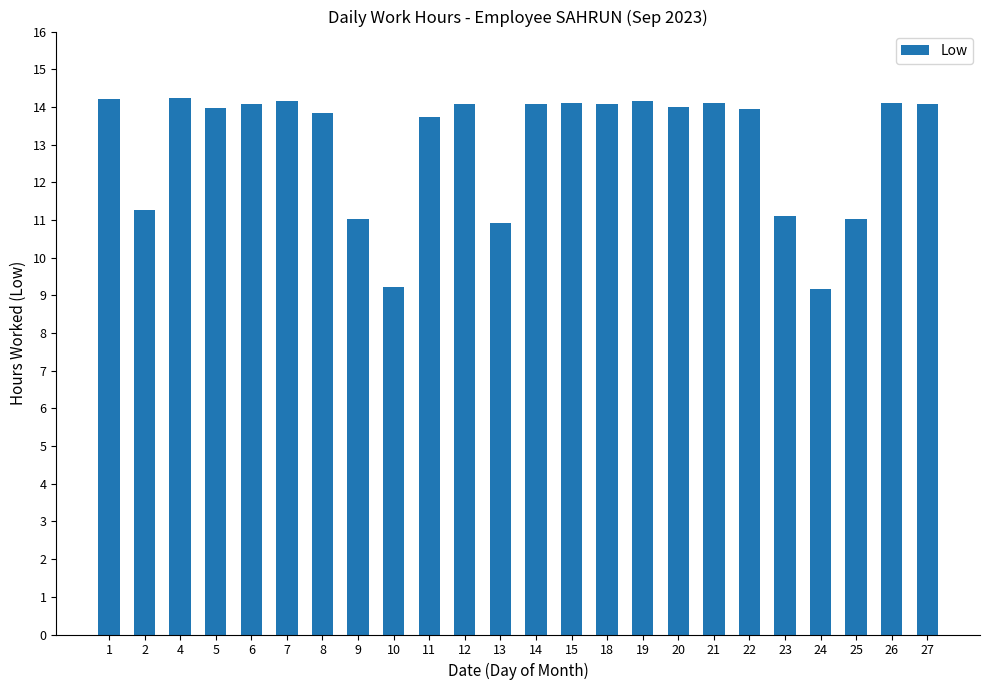

What is the greatest value displayed?

14.2